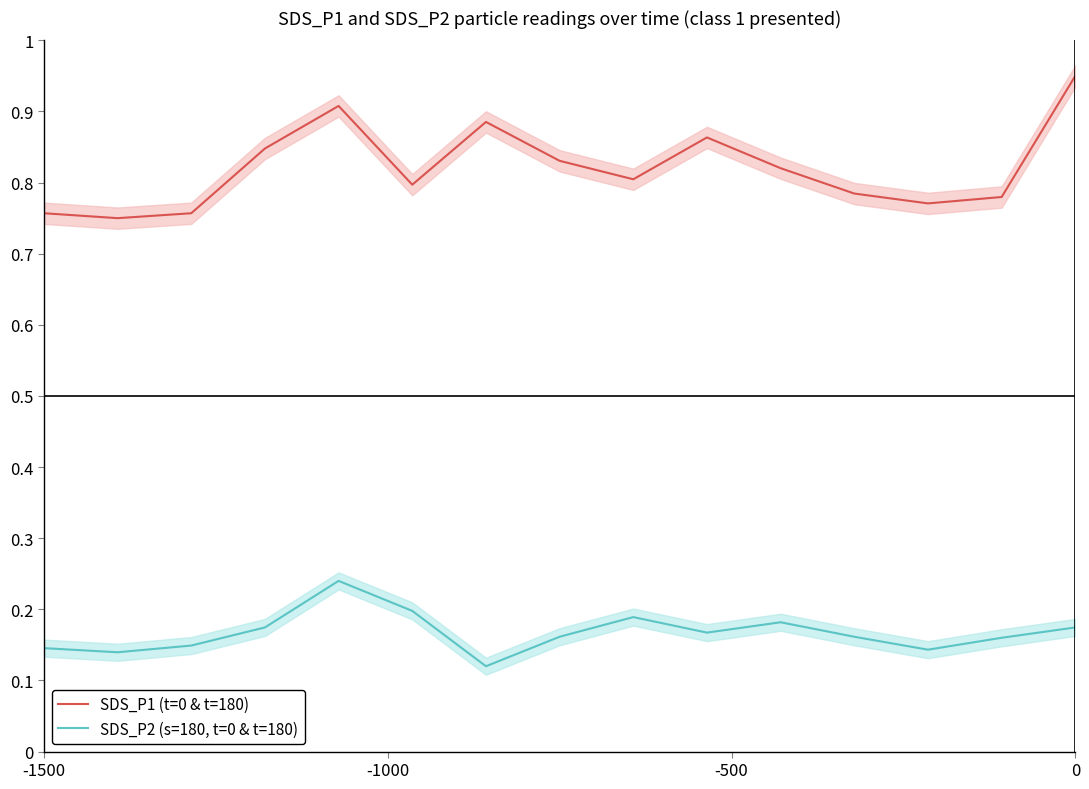

True or false: SDS_P1 (t=0 & t=180) and SDS_P2 (s=180, t=0 & t=180) intersect in this chart.

False